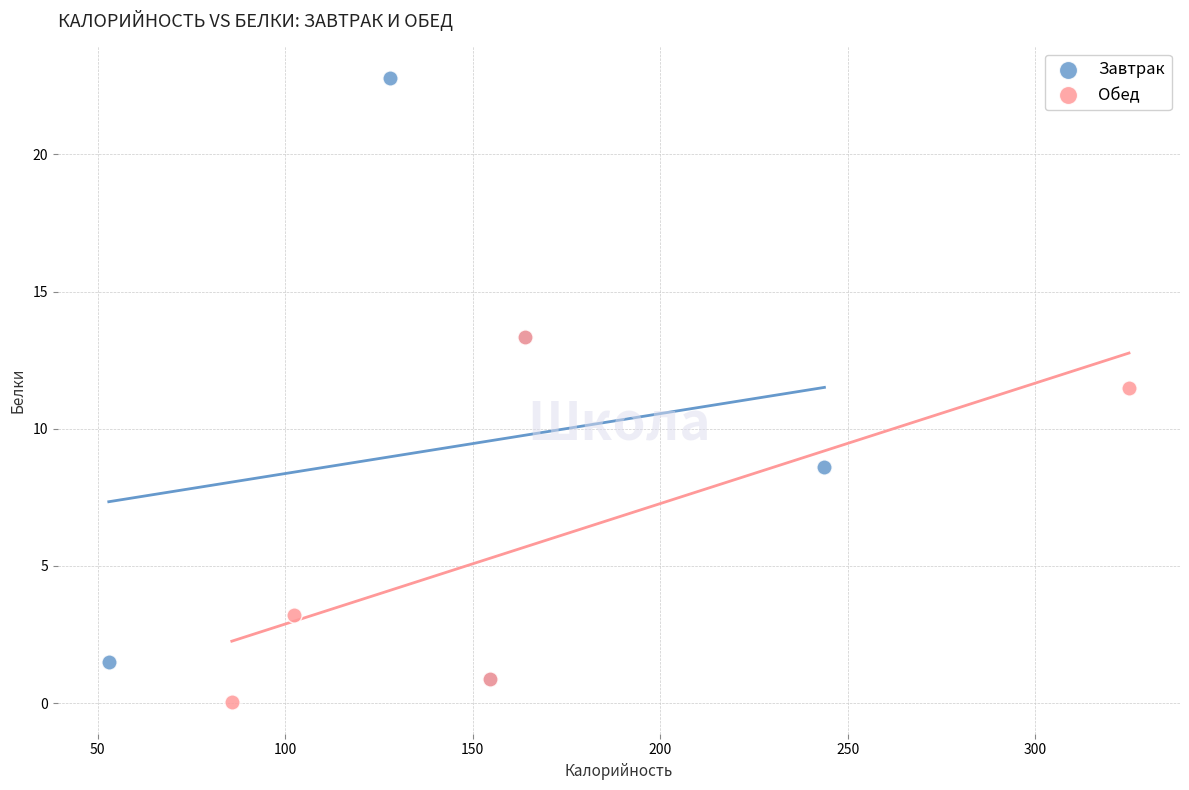

Which series contains the lowest Y value?

Обед